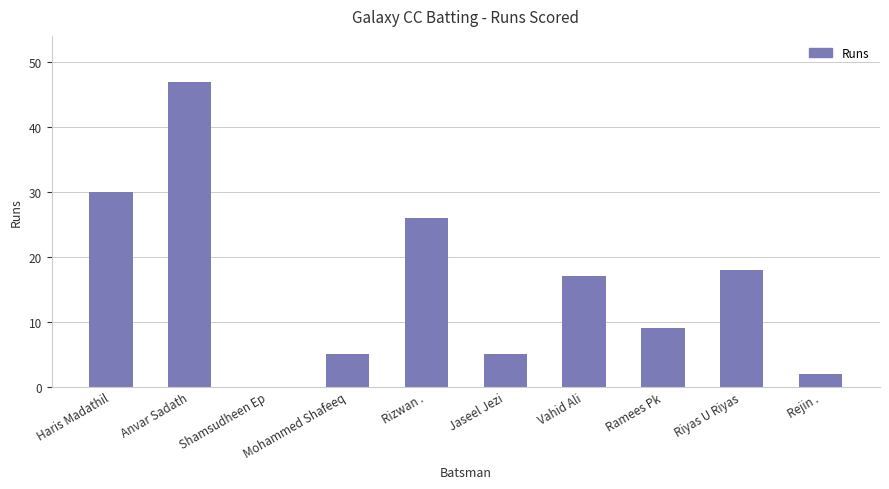

What is the greatest value displayed?

47